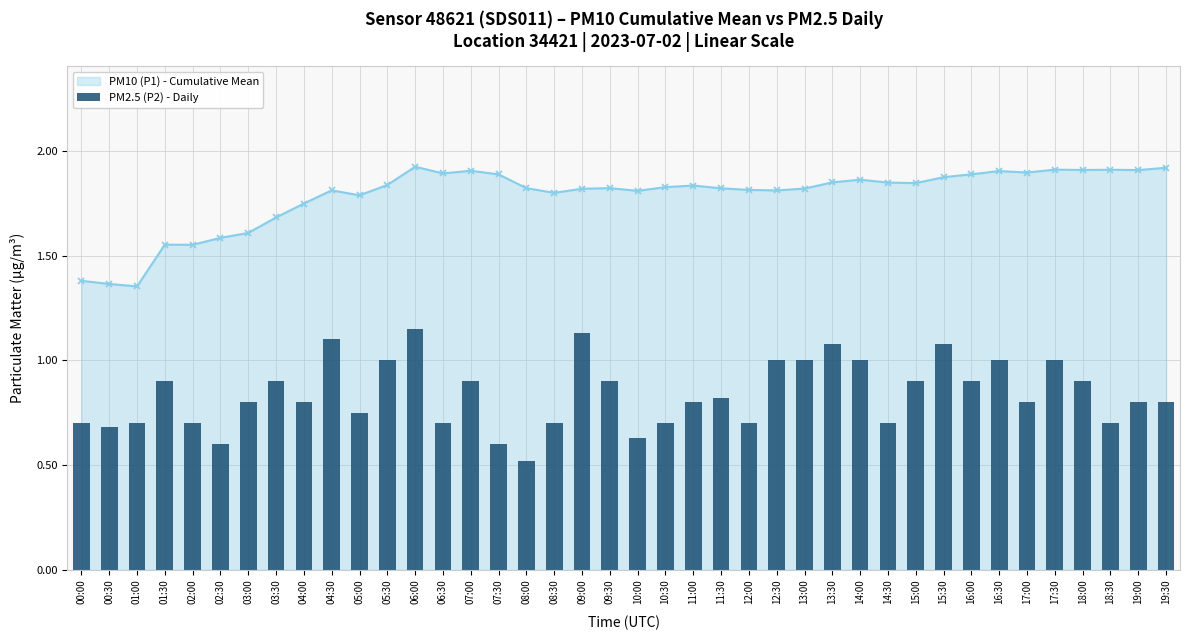

Which category has the highest value across all series?

06:00